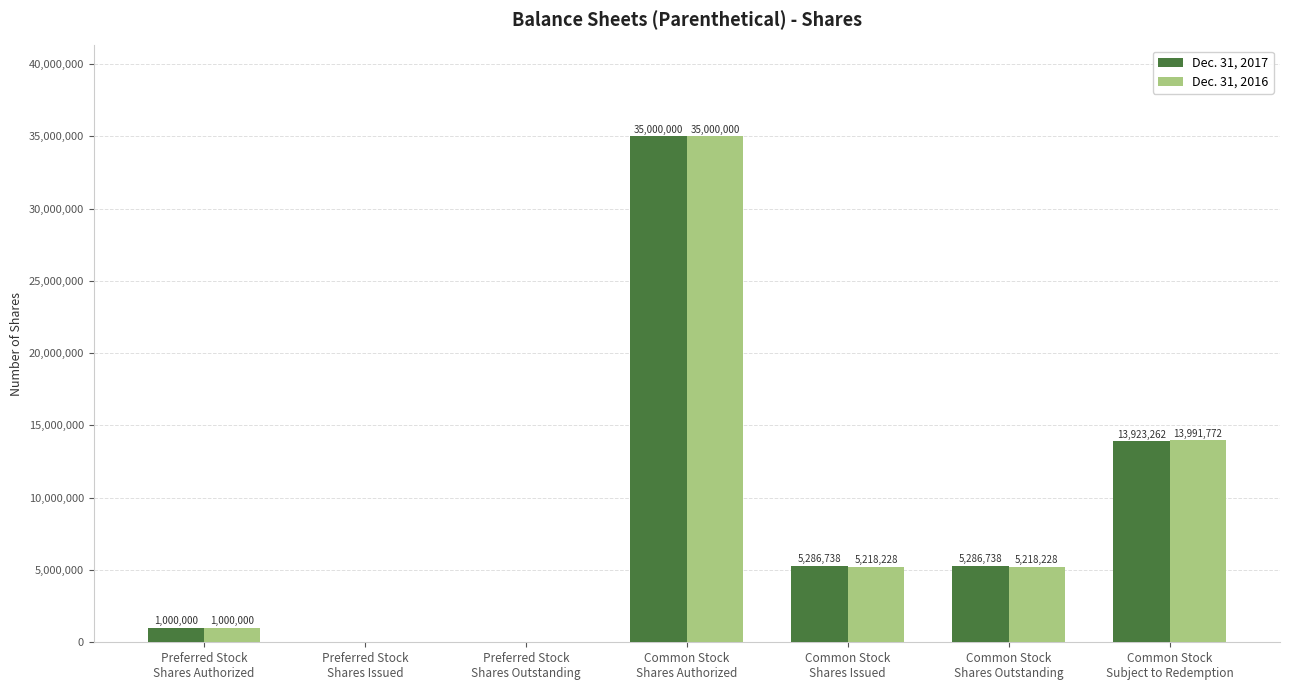

What is the sum of all Dec. 31, 2017 values?

60496738